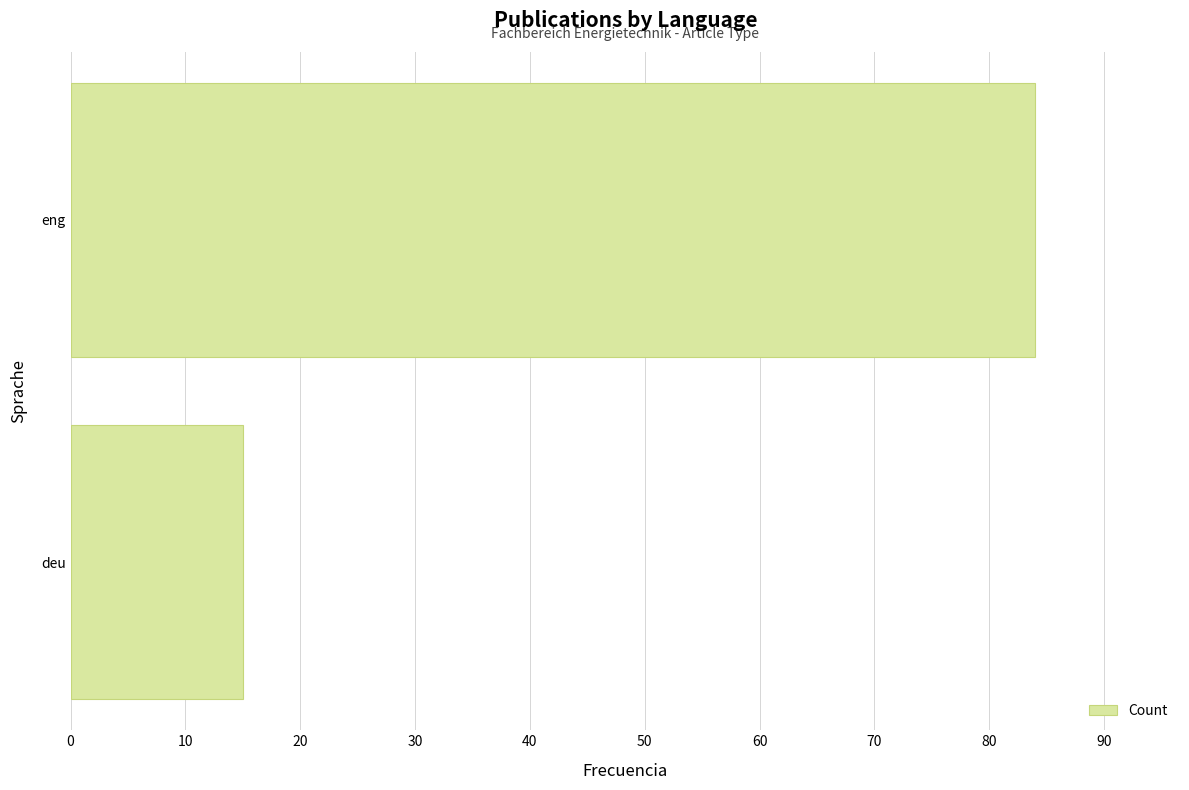

At which label is the value closest to 49?

deu